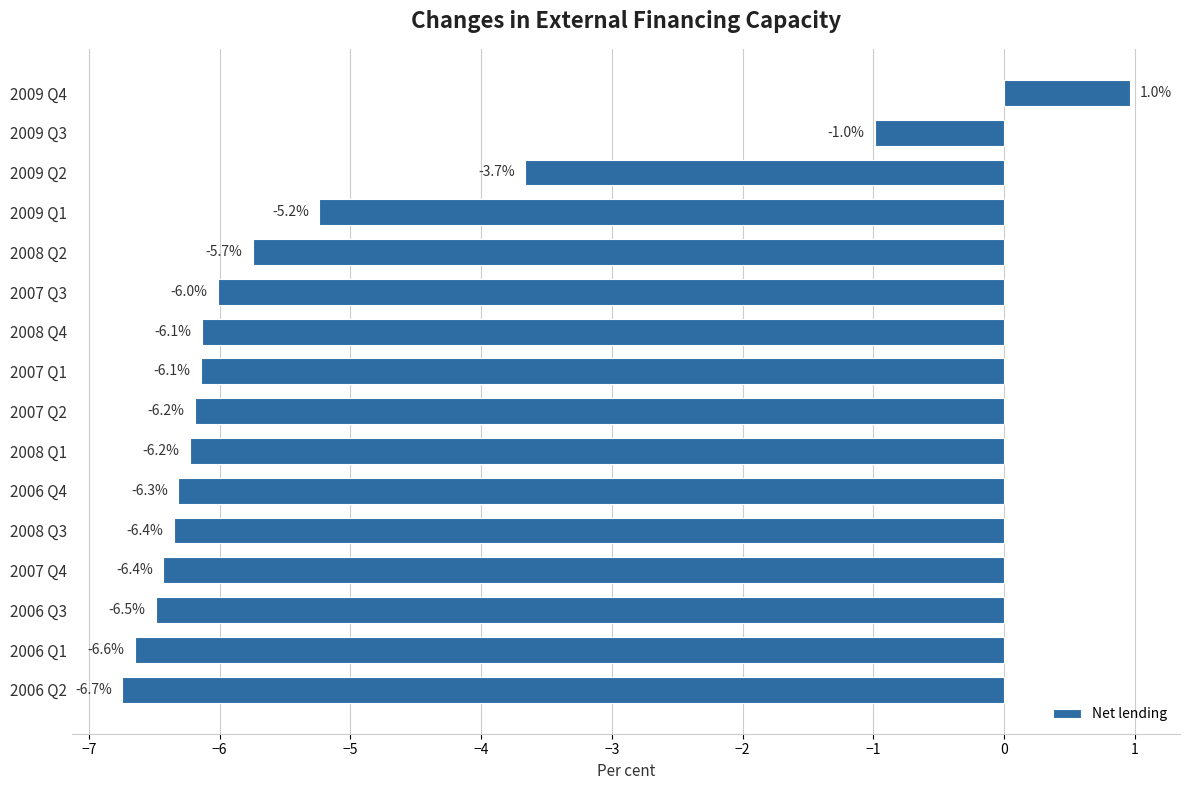

What is the label of the 10th bar from the top?

2008 Q1